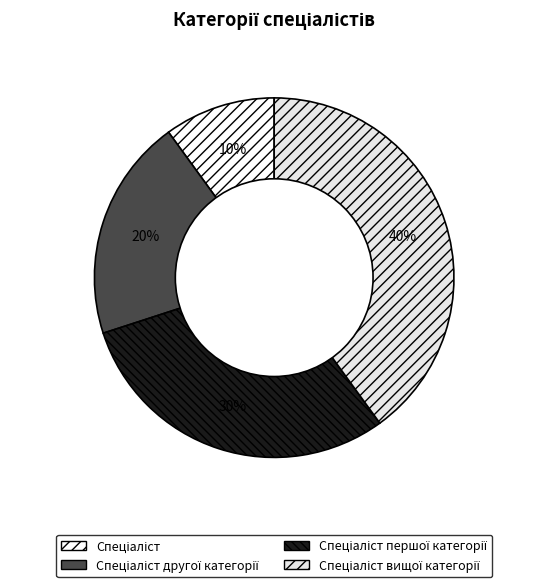

To the nearest percent, what is the combined percentage of Спеціаліст другої категорії and Спеціаліст?

30%